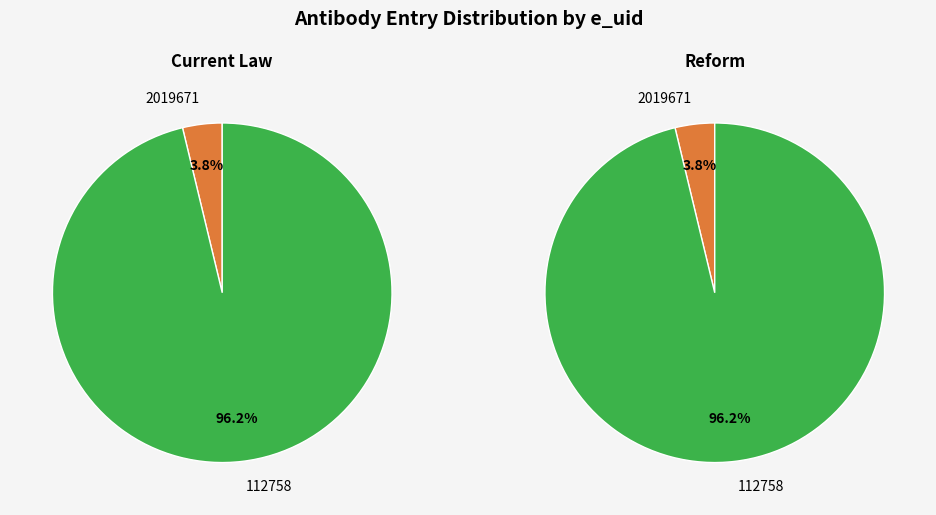

What percentage is NOT represented by 112758?

3.8%